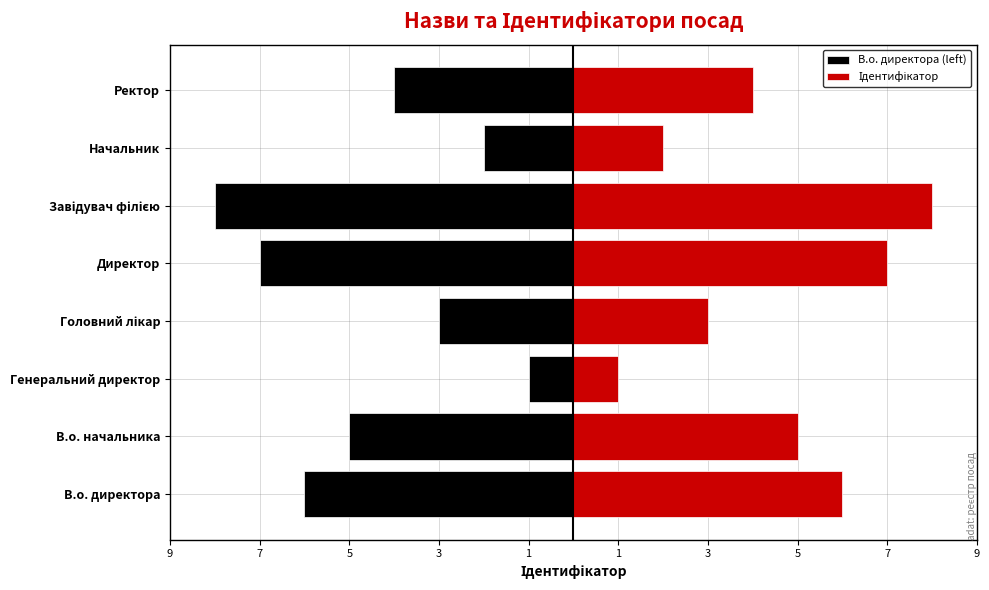

What is the sum of the Ідентифікатор values at Начальник and В.о. начальника?

7